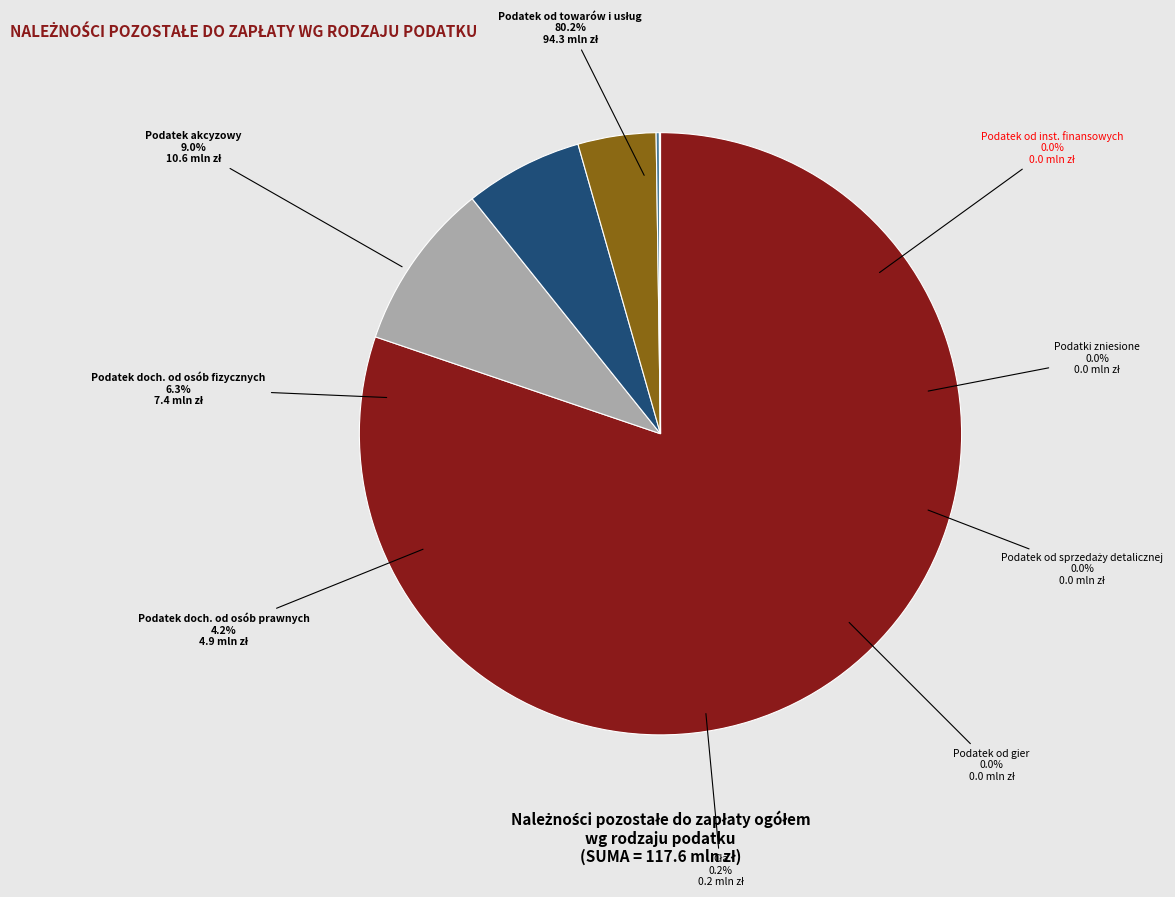

Rank the categories by value from highest to lowest.

Podatek od towarów i usług, Podatek akcyzowy, Podatek dochodowy od osób fizycznych, Podatek dochodowy od osób prawnych, Cła, Podatek od gier, Podatek od sprzedaży detalicznej, Podatki zniesione, Podatek od niektórych instytucji finansowych